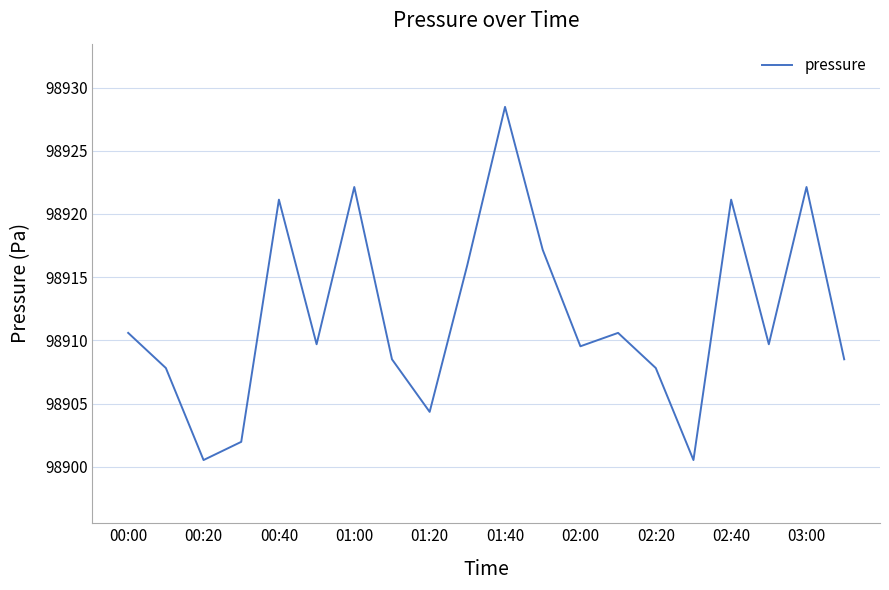

How many interior local valleys (lower than both neighbors) does the data have?

6